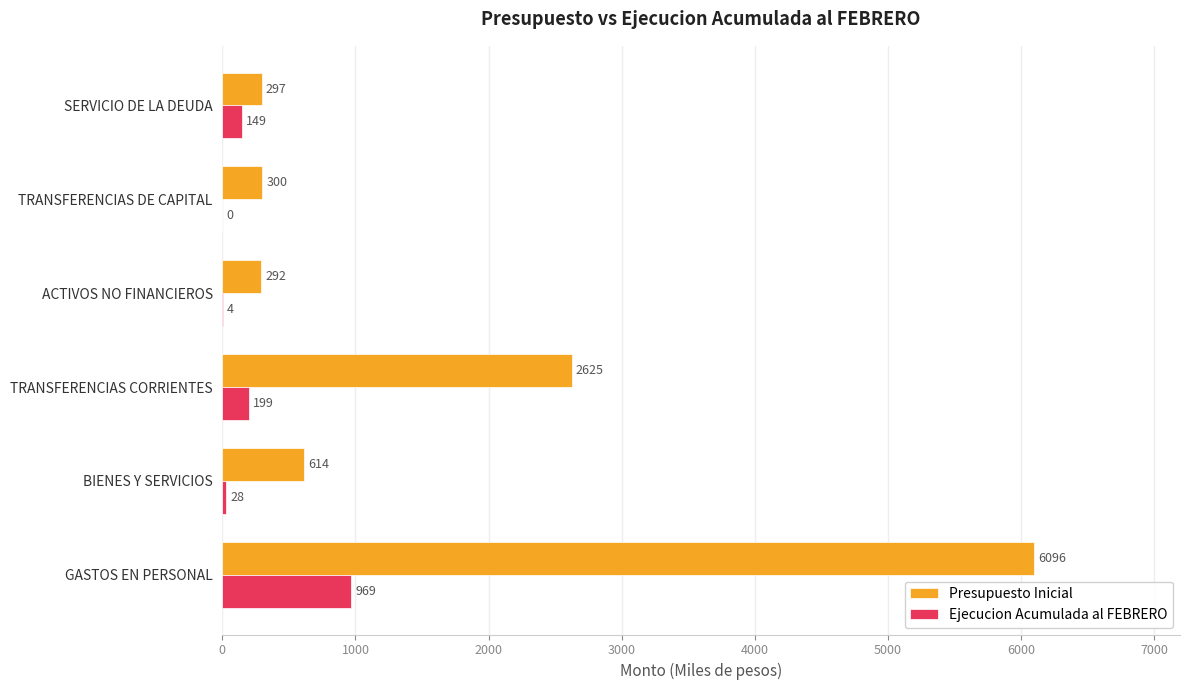

What is the total value across all series at TRANSFERENCIAS DE CAPITAL?

300